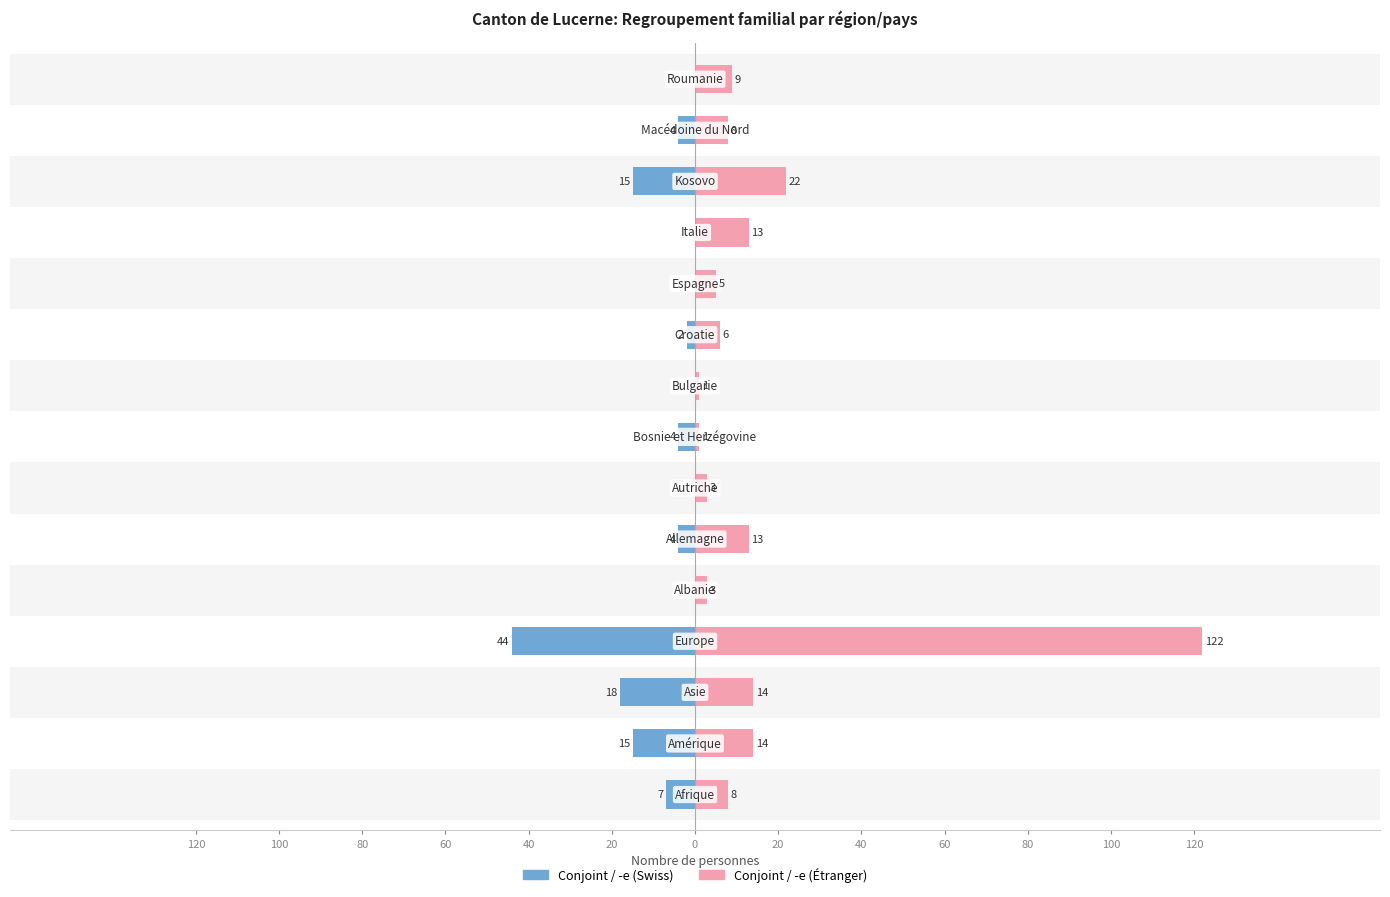

What is the difference between the Conjoint / -e (Étranger) values at 13 and 20?

5